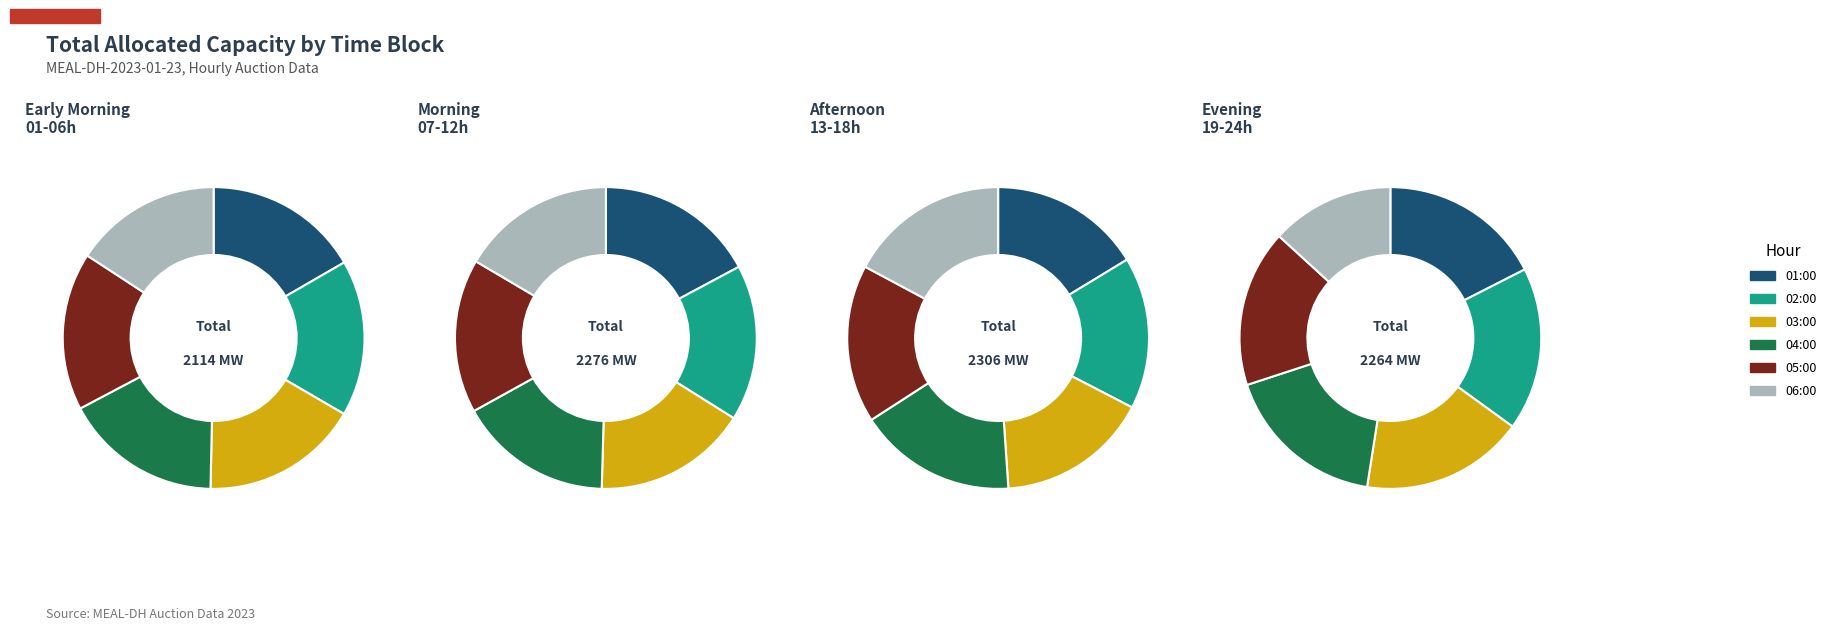

Which has a higher value, 18:00 or 21:00?

18:00